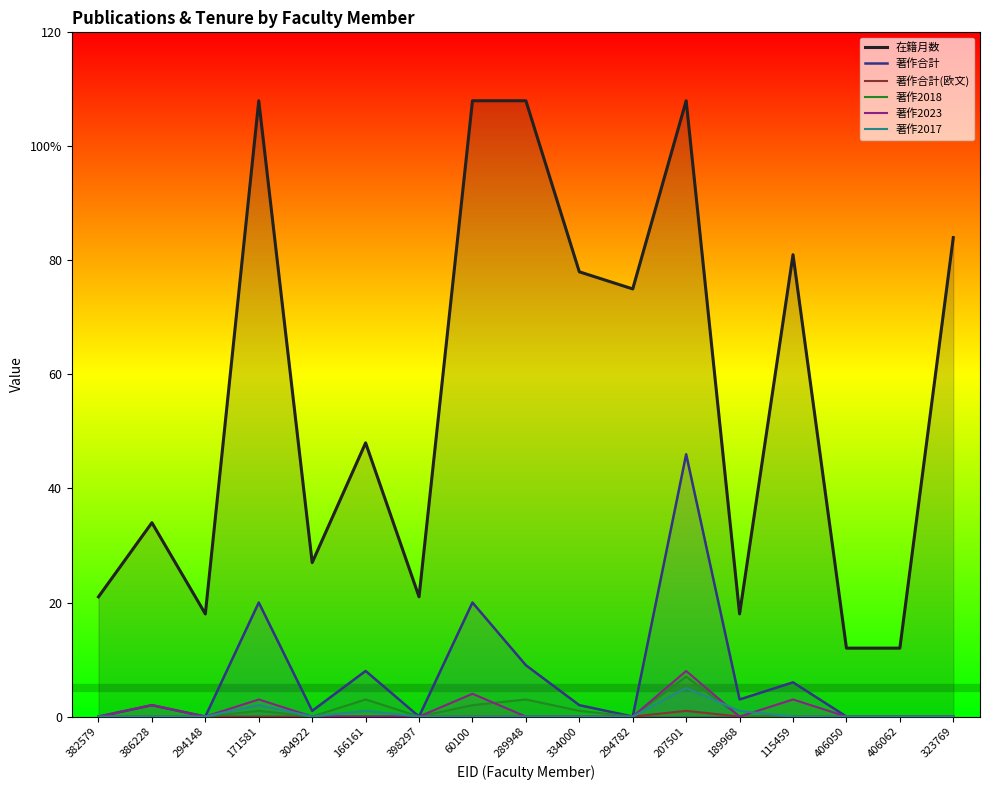

What is the difference between the second highest and second lowest values in the 著作2023 series?

4